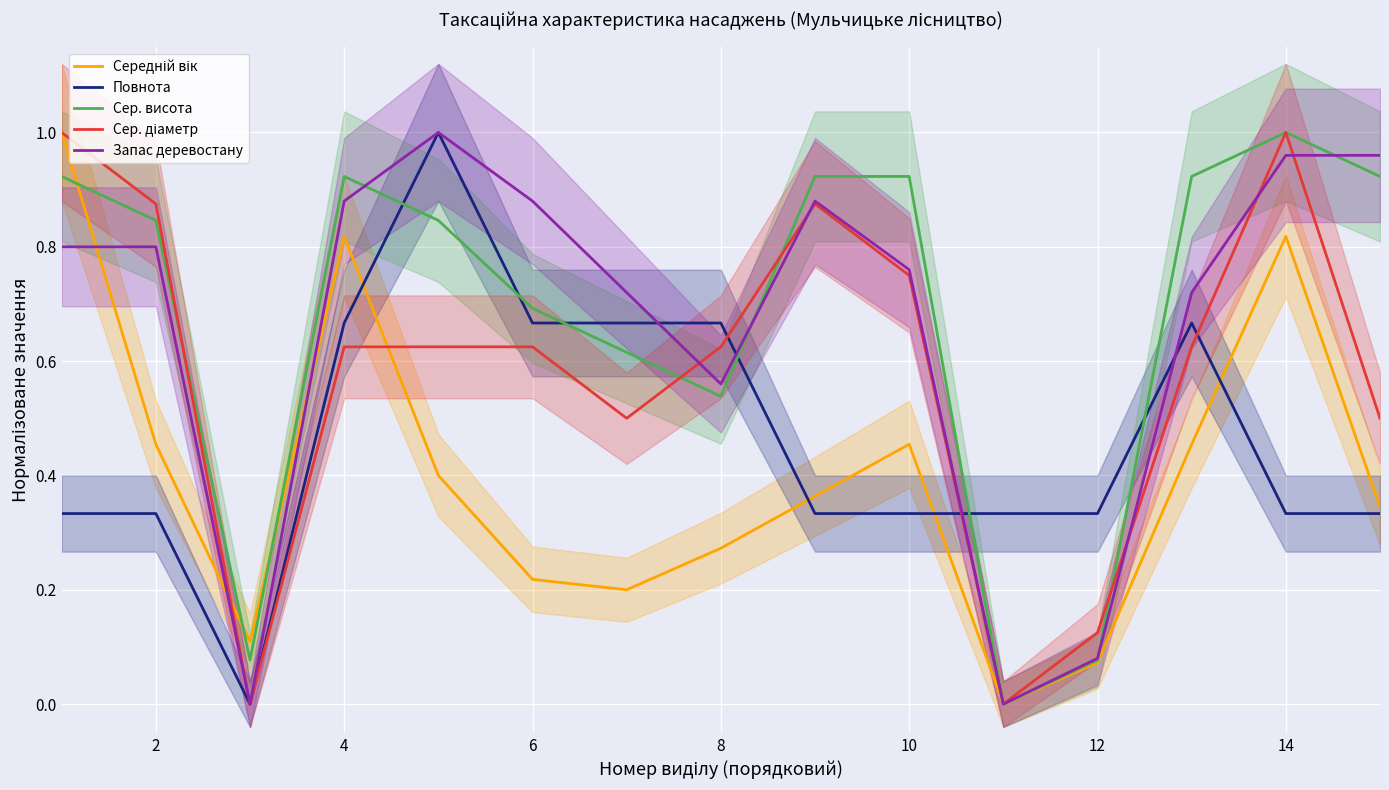

After their last crossing, which series has the higher values: Сер. висота or Повнота?

Сер. висота